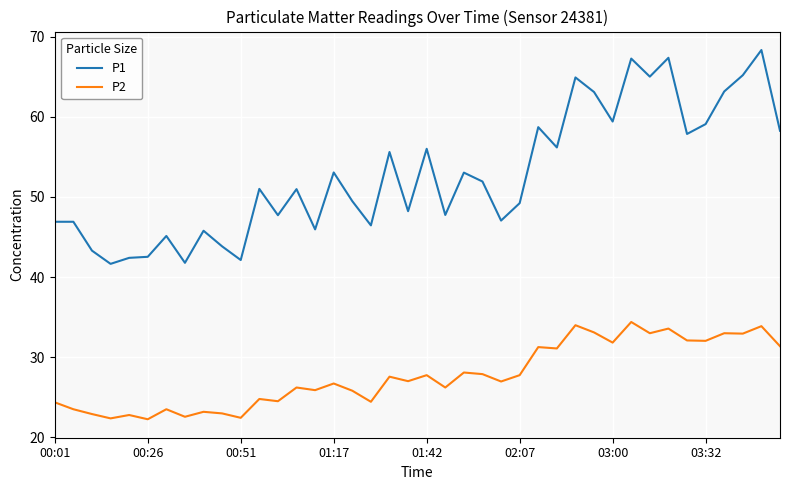

List the series in order of their overall mean, lowest first.

P2, P1